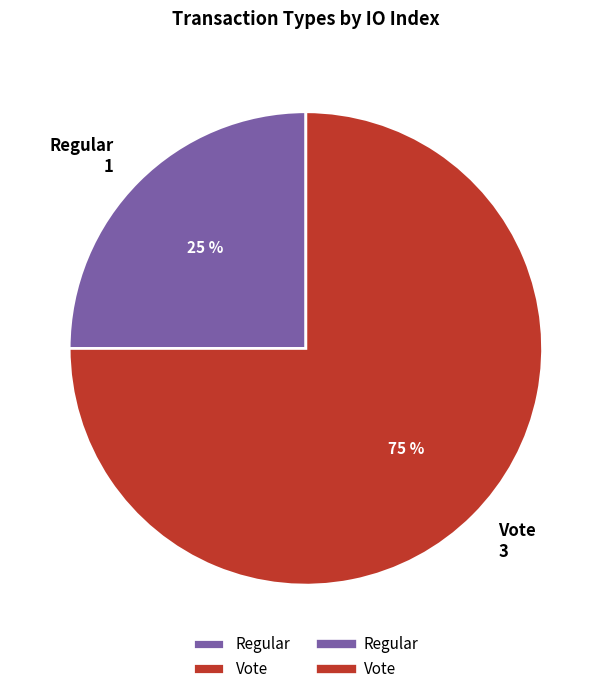

Combined, do Regular and Vote account for over 50%?

Yes